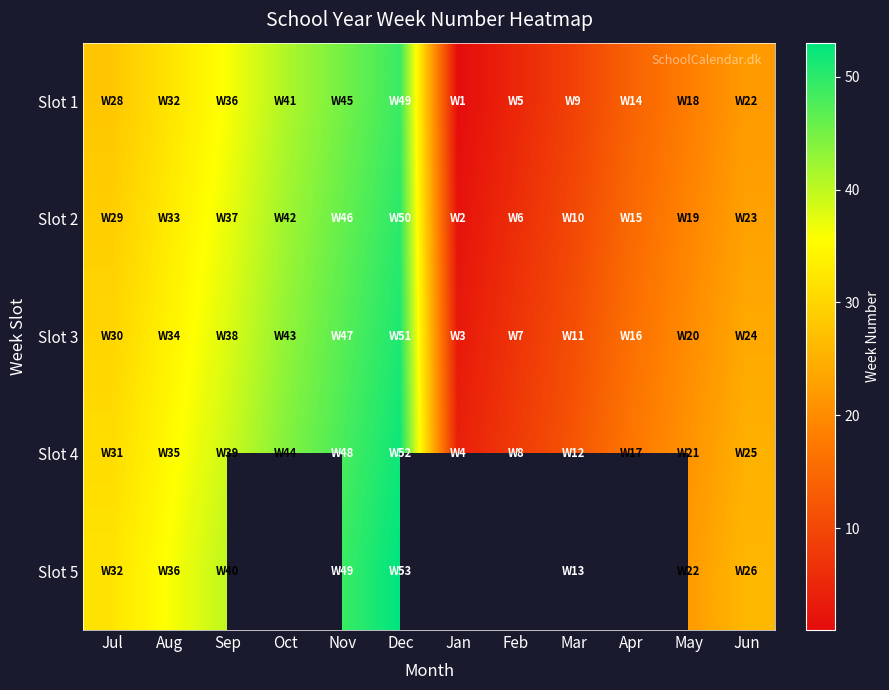

How many data points does each series have?

12